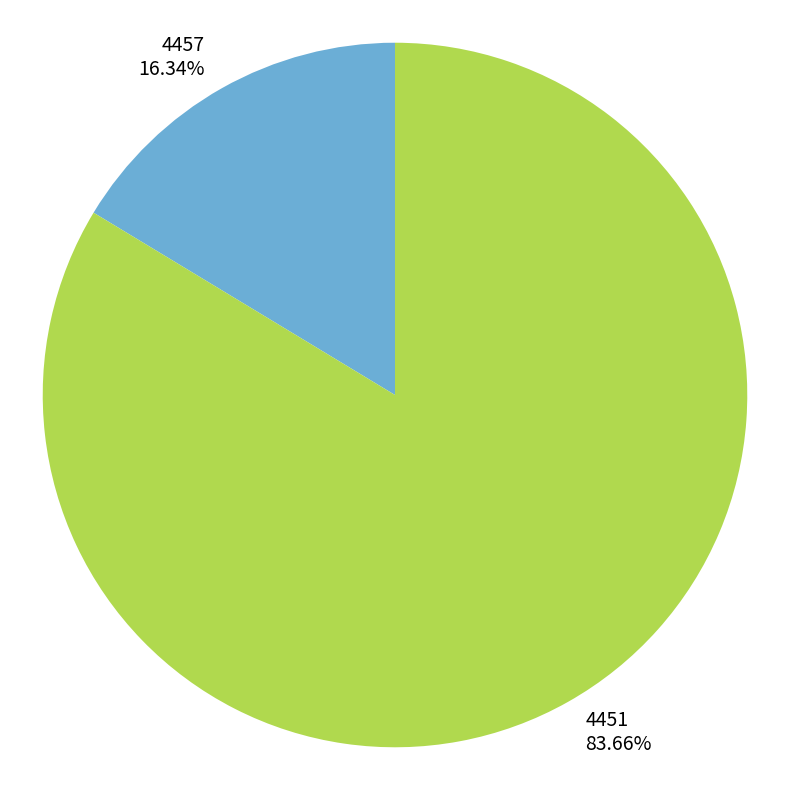

The 4457 slice represents 7% of the pie. True or false?

False